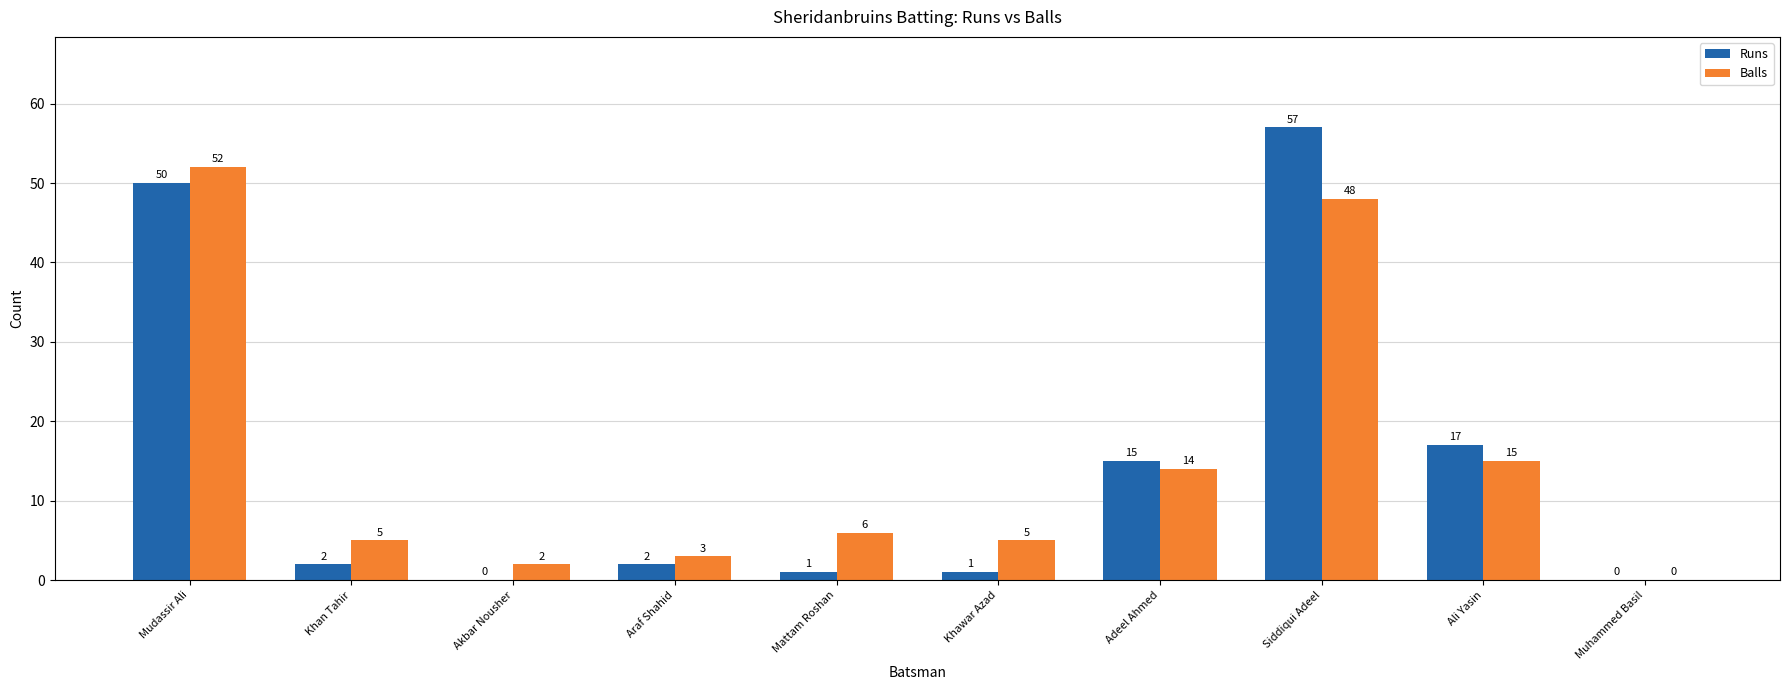

What is the sum of all Balls values?

150